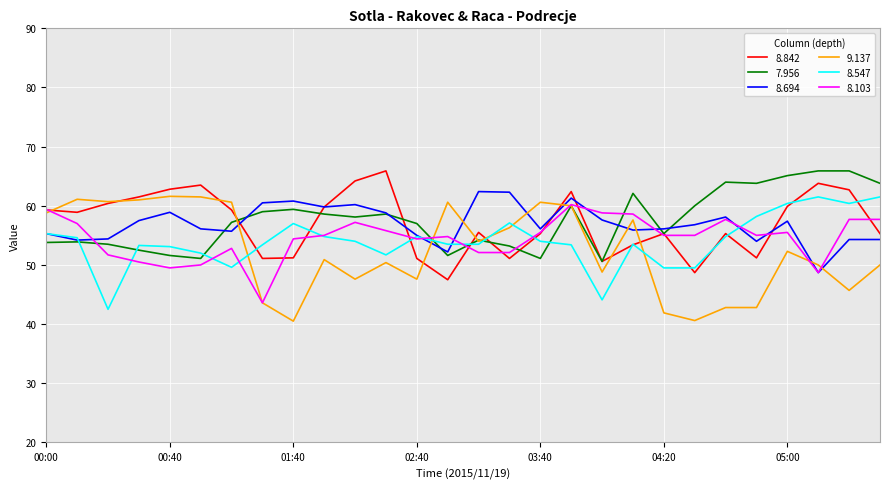

What is the minimum value for 8.694?

48.7